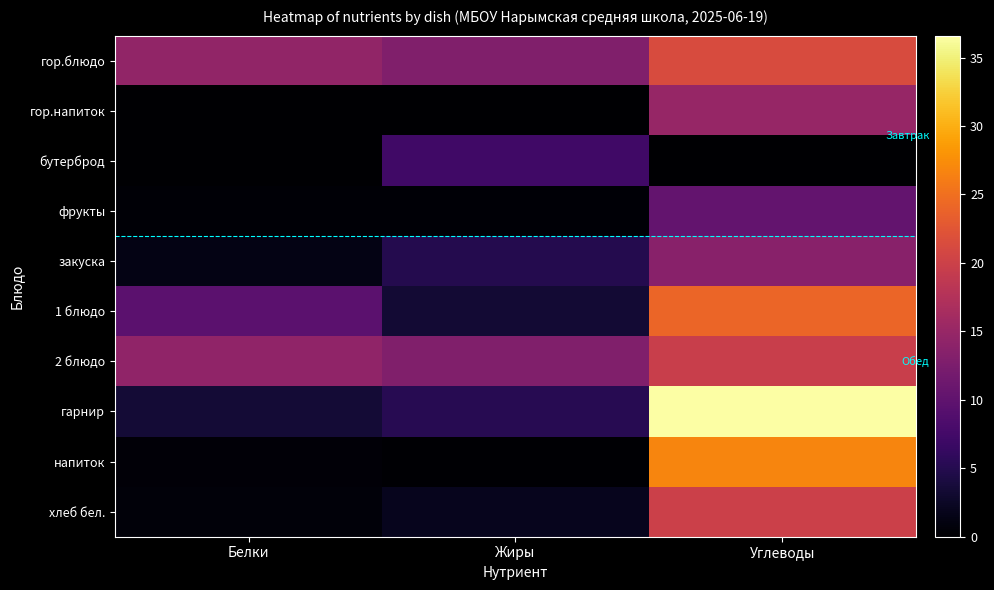

What is the total value across all series at Жиры?

49.1